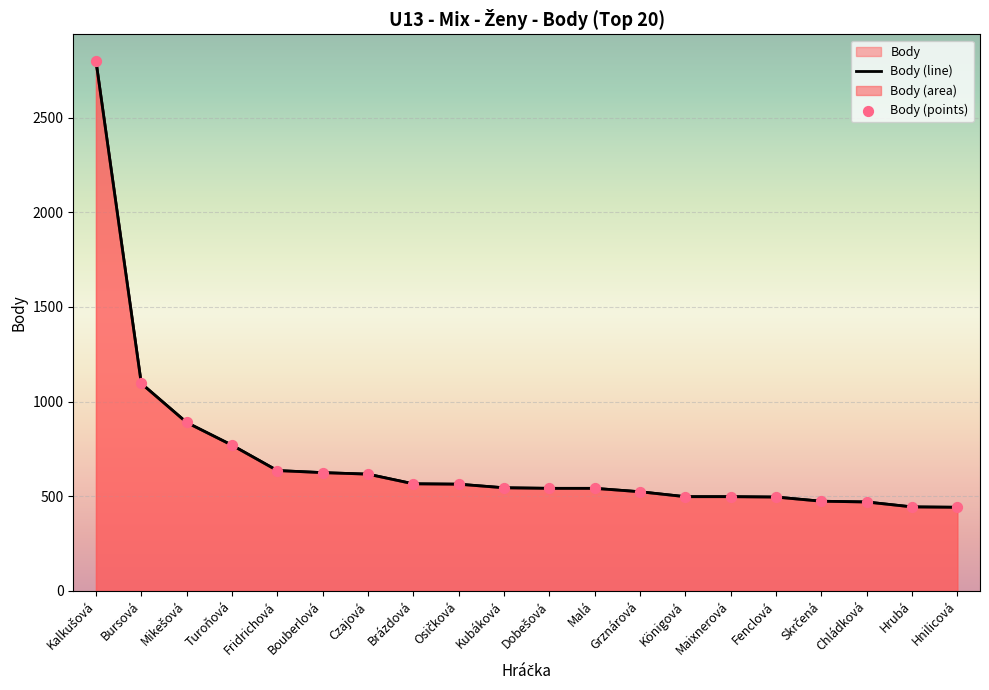

At how many categories does at least one series exceed 709?

4